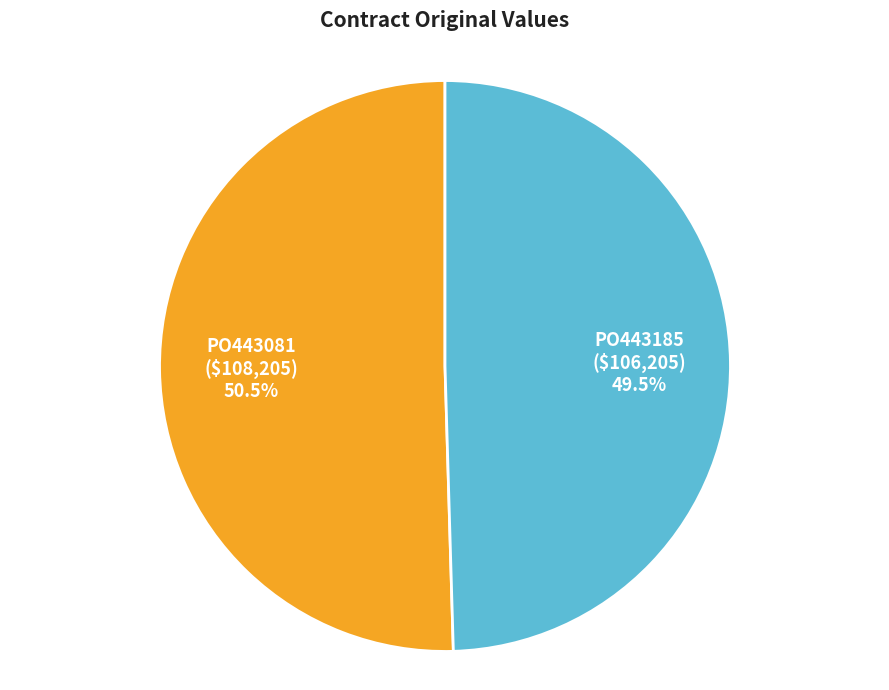

What is the total percentage of PO443081 and PO443185?

100.0%